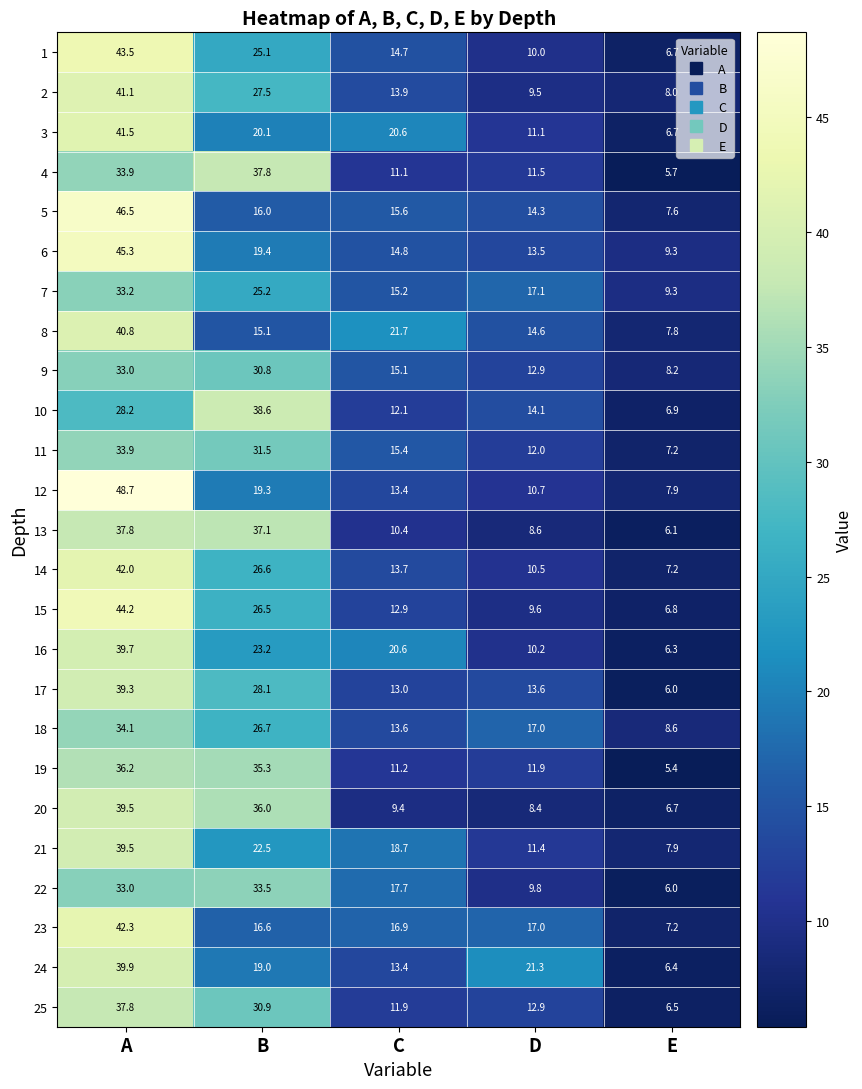

What is the greatest value displayed?

48.7